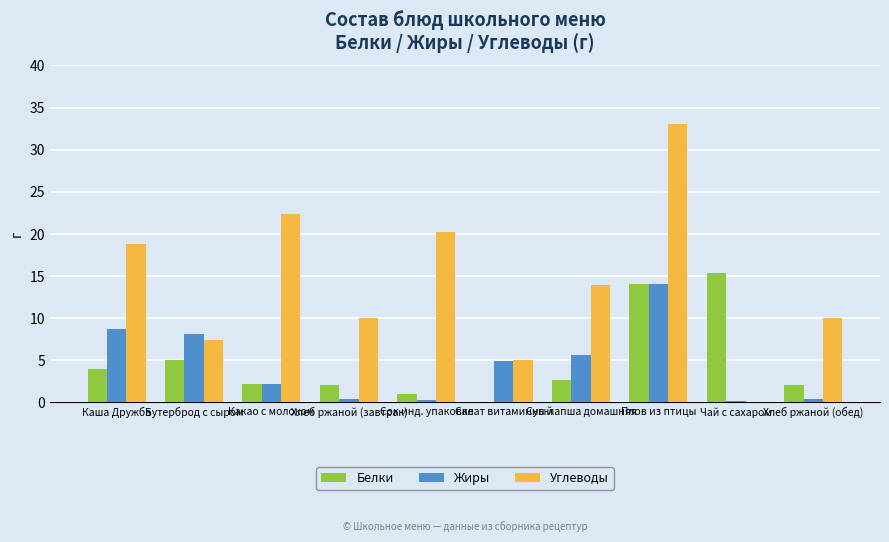

What is the spread (max minus min) of values at Хлеб ржаной (обед)?

9.6